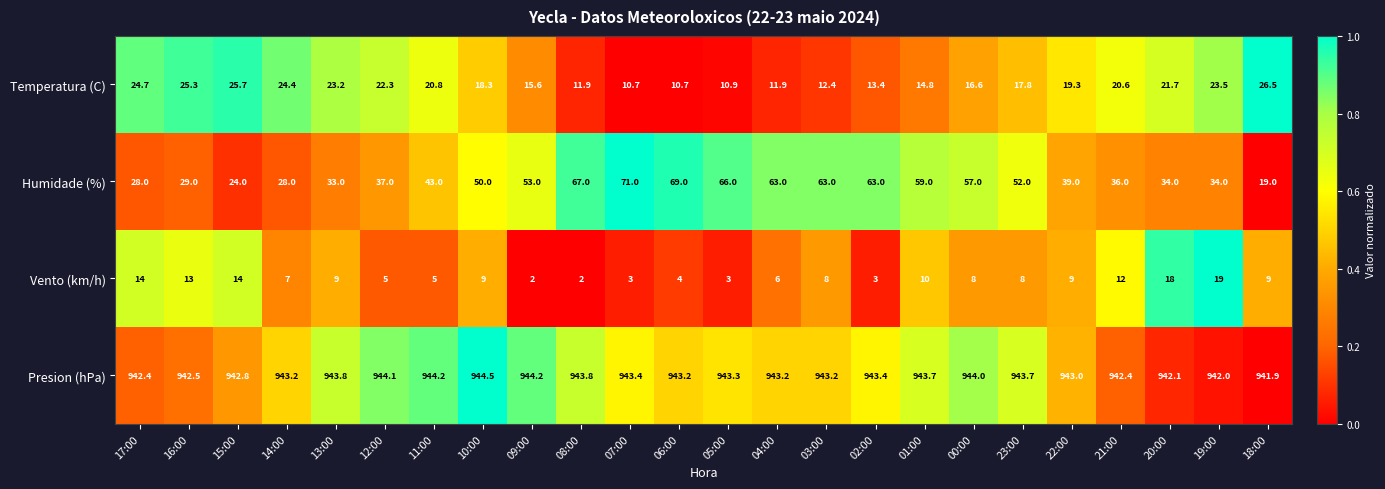

Which series has the largest total across all categories?

Presion (hPa)